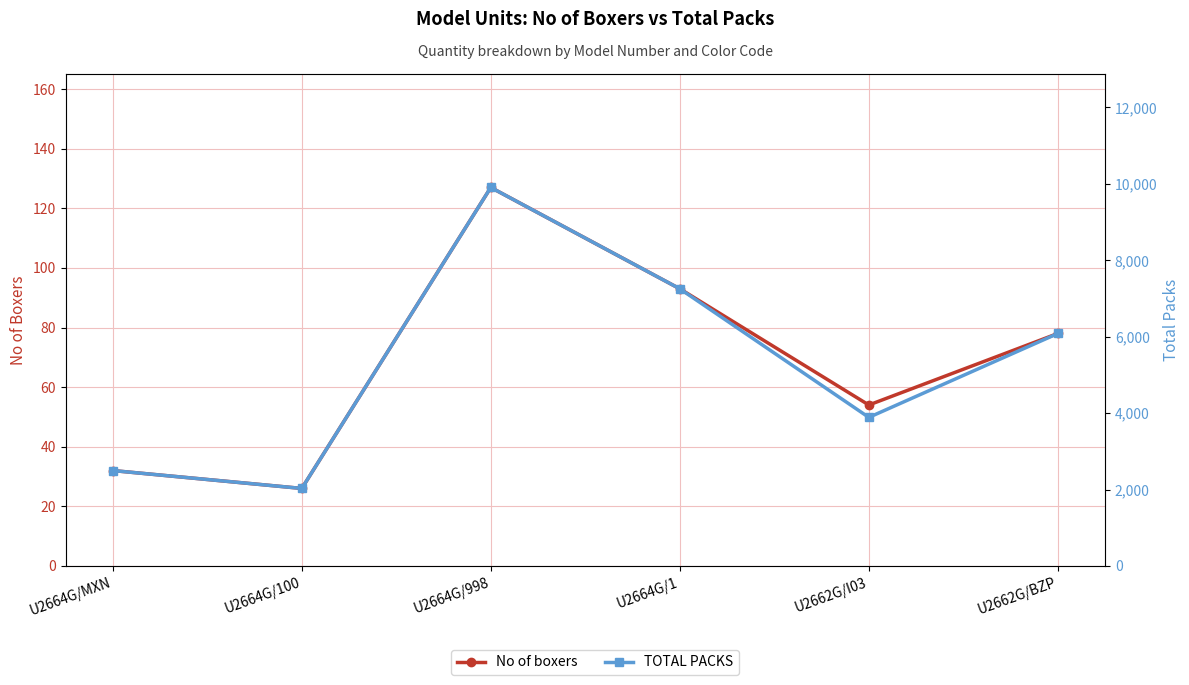

What is the highest value of the No of boxers series?

127